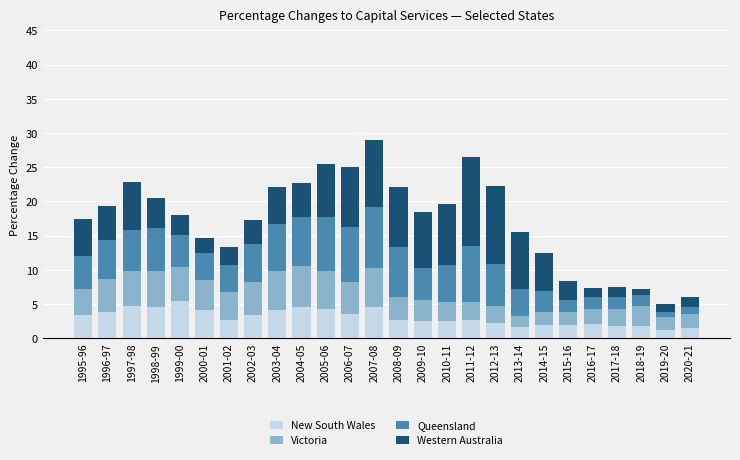

Does the chart contain stacked bars?

Yes